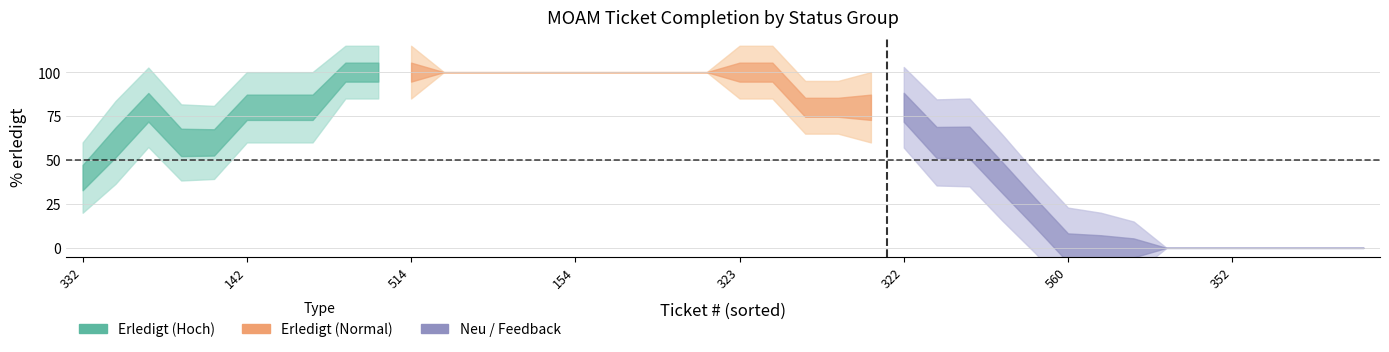

True or false: Erledigt has a value of 100 at 9.

True